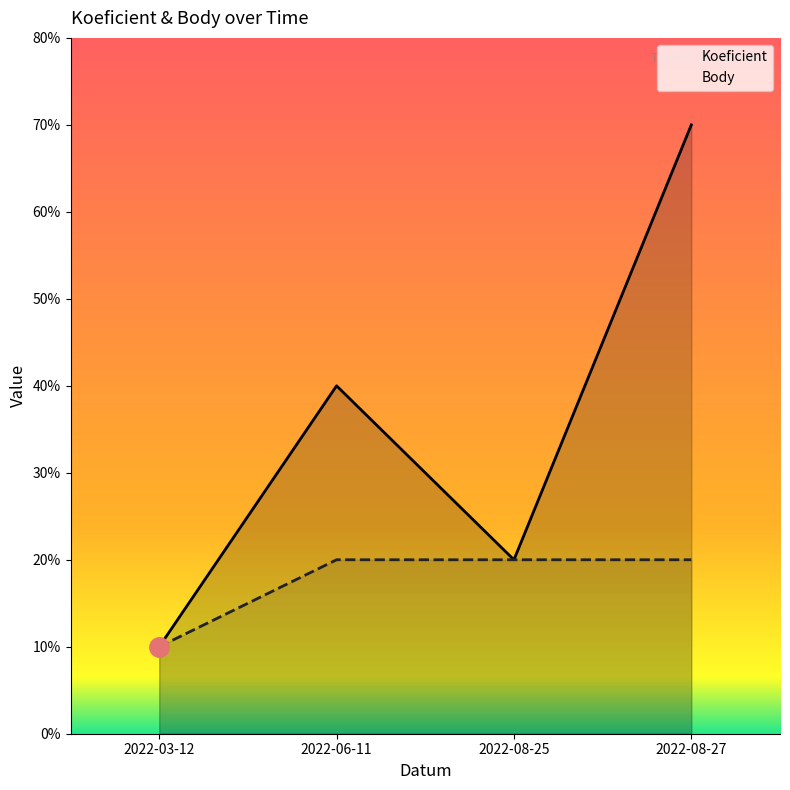

Reading left to right, transcribe all the data shown in this chart.

Koeficient: 2022-03-12=1	2022-06-11=4	2022-08-25=2	2022-08-27=7
Body: 2022-03-12=1	2022-06-11=2	2022-08-25=2	2022-08-27=2